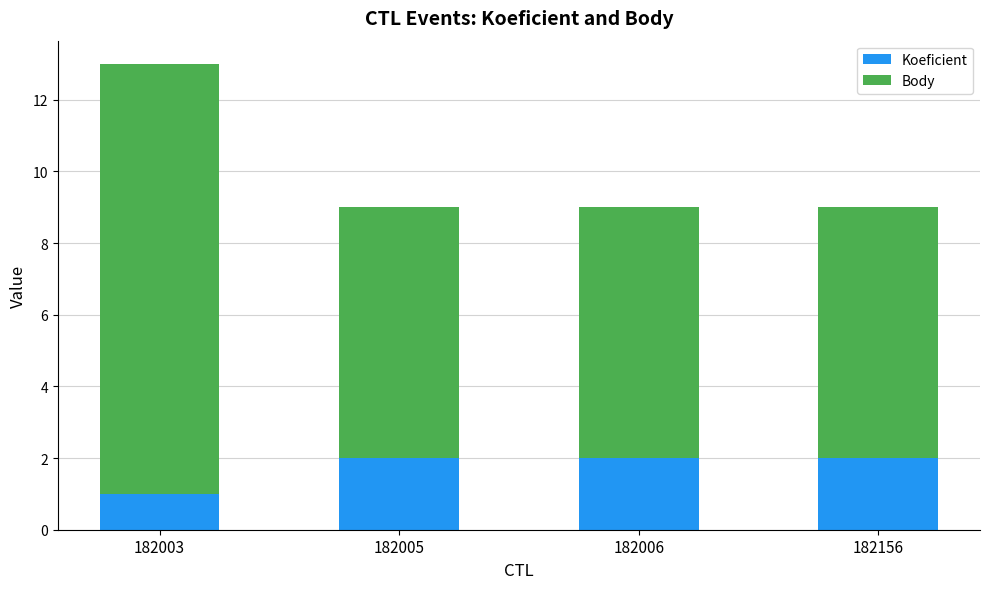

What is the sum of all Koeficient values?

7